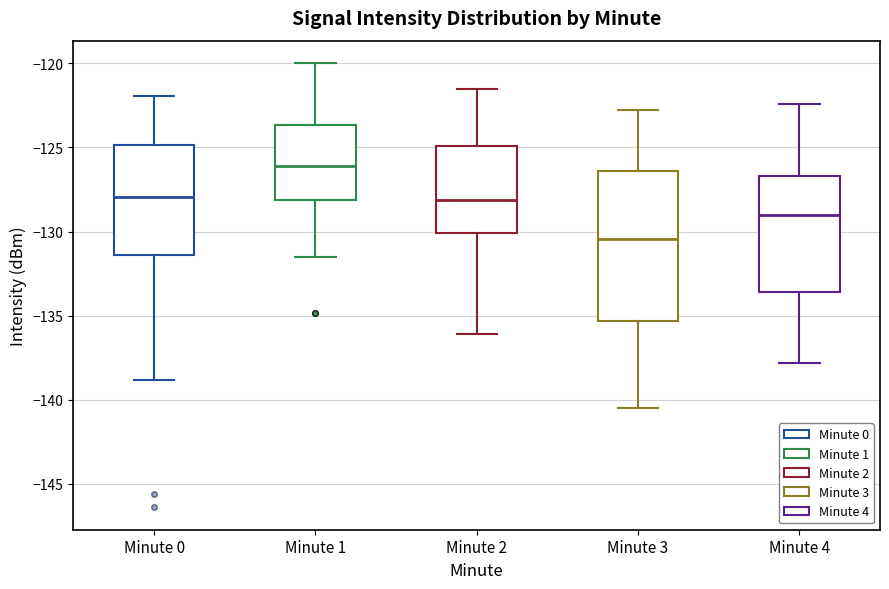

Where does the lower whisker of the box for Minute 3 end on the y-axis? The values are not printed on the chart, so give them approximately, as read against the axis.

-140.5